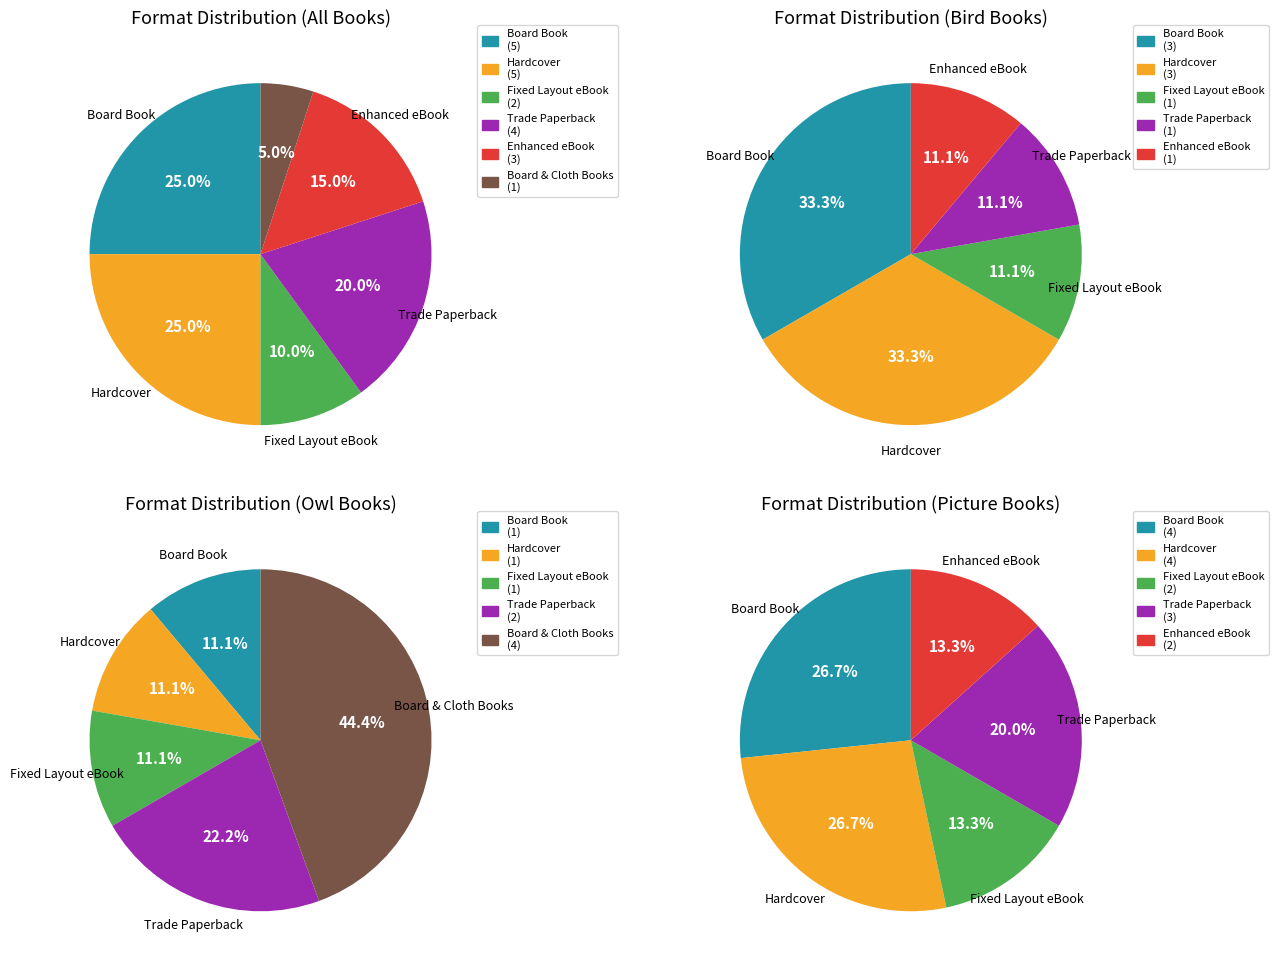

Does Trade Paperback account for over 50% of the chart?

No